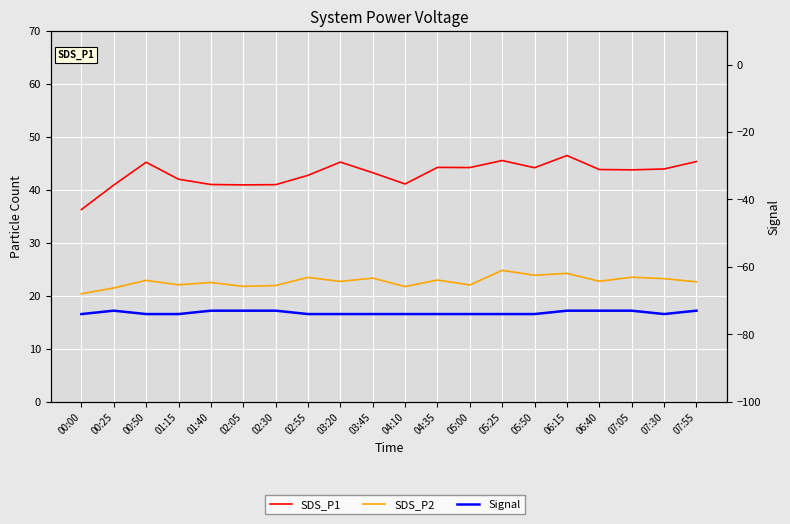

Reading left to right, what are all the values shown in this chart?

SDS_P1: 00:00=36.3	00:25=40.9	00:50=45.2	01:15=42.0	01:40=41.0	02:05=40.9	02:30=41.0	02:55=42.7	03:20=45.2	03:45=43.2	04:10=41.1	04:35=44.2	05:00=44.2	05:25=45.5	05:50=44.2	06:15=46.5	06:40=43.8	07:05=43.8	07:30=43.9	07:55=45.3
SDS_P2: 00:00=20.4	00:25=21.5	00:50=22.9	01:15=22.1	01:40=22.5	02:05=21.8	02:30=21.9	02:55=23.5	03:20=22.7	03:45=23.3	04:10=21.7	04:35=23.0	05:00=22.0	05:25=24.8	05:50=23.9	06:15=24.2	06:40=22.7	07:05=23.5	07:30=23.2	07:55=22.6
Signal: 00:00=-74.0	00:25=-73.0	00:50=-74.0	01:15=-74.0	01:40=-73.0	02:05=-73.0	02:30=-73.0	02:55=-74.0	03:20=-74.0	03:45=-74.0	04:10=-74.0	04:35=-74.0	05:00=-74.0	05:25=-74.0	05:50=-74.0	06:15=-73.0	06:40=-73.0	07:05=-73.0	07:30=-74.0	07:55=-73.0